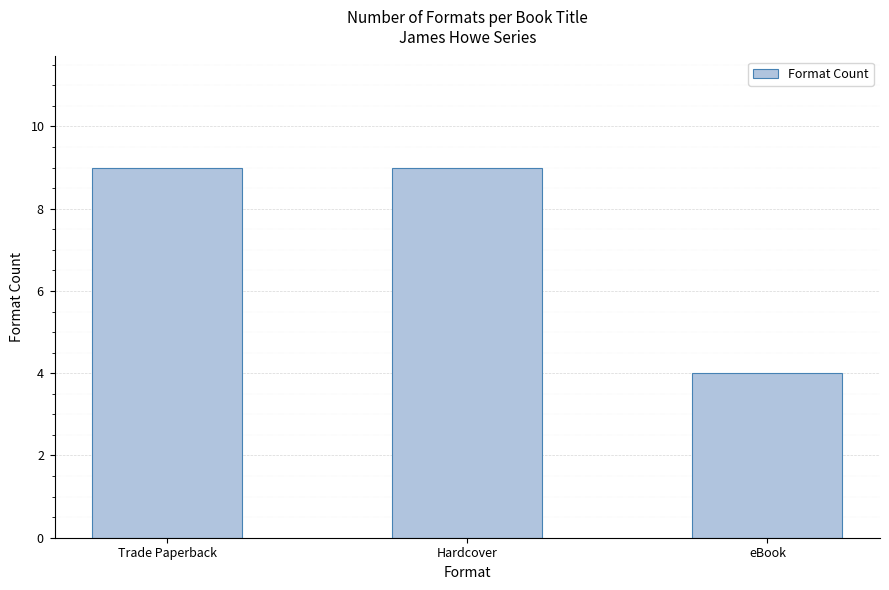

Read the value at eBook.

4